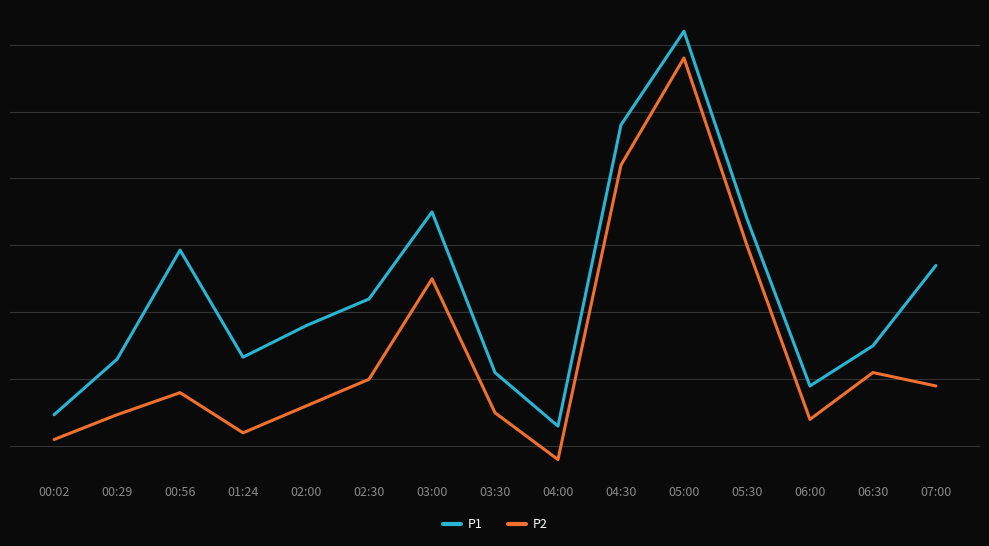

Rank the categories by P1 value from lowest to highest.

04:00, 00:02, 06:00, 03:30, 00:29, 01:24, 06:30, 02:00, 02:30, 07:00, 00:56, 05:30, 03:00, 04:30, 05:00